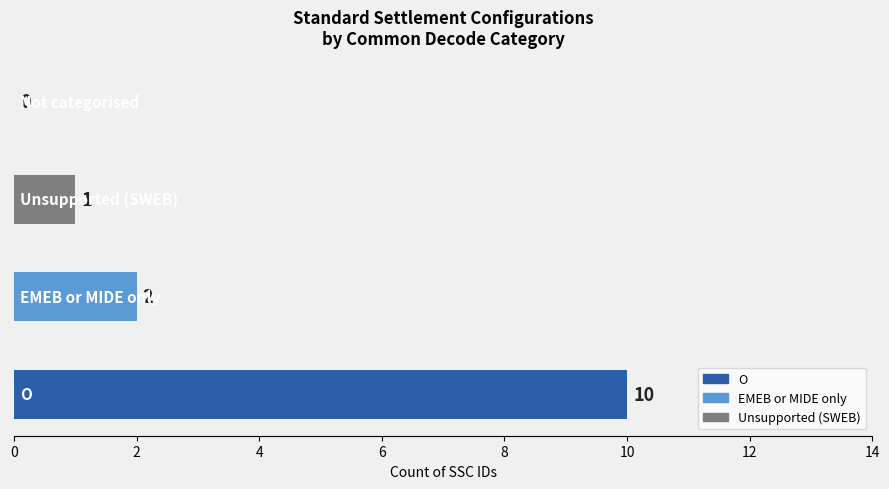

What is the greatest value displayed?

10